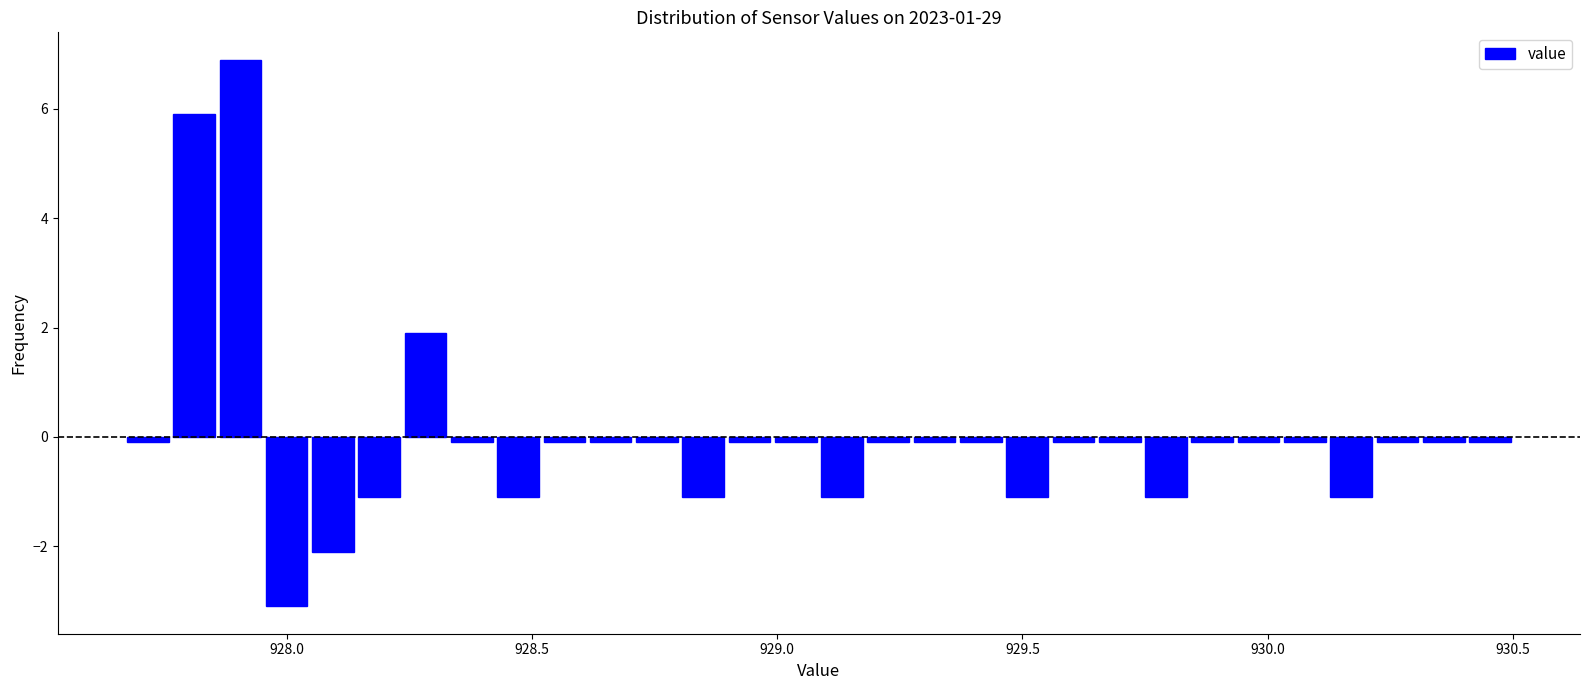

Around what value on the x-axis is the tallest bar? Give the approximate position of its centre, as read against the axis.

927.90